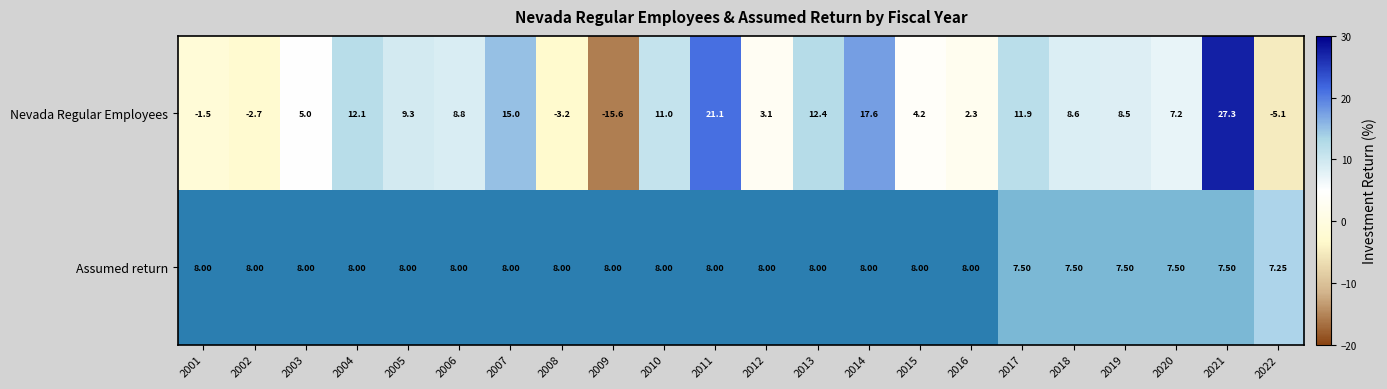

Which category has the lowest value across all series?

2022